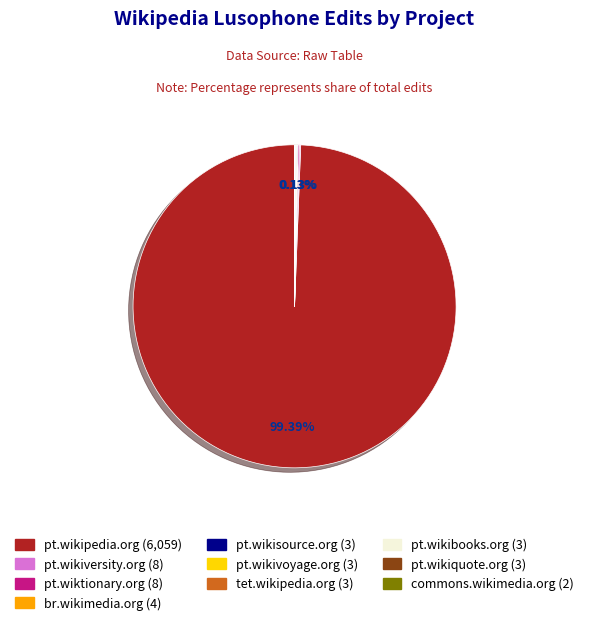

Which slice represents more than half of the pie?

pt.wikipedia.org